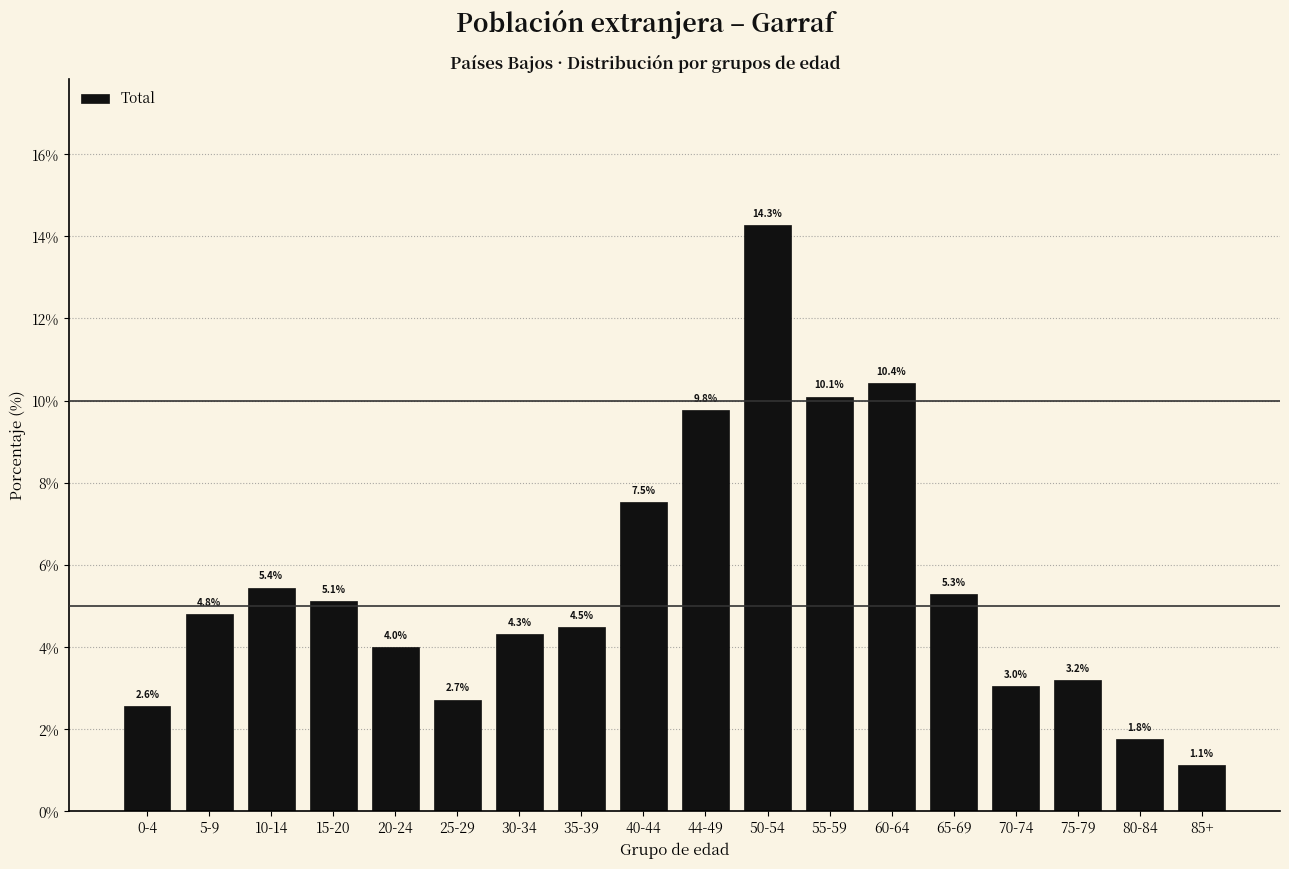

Reading left to right, transcribe all the data shown in this chart.

2.6	4.8	5.4	5.1	4.0	2.7	4.3	4.5	7.5	9.8	14.3	10.1	10.4	5.3	3.0	3.2	1.8	1.1